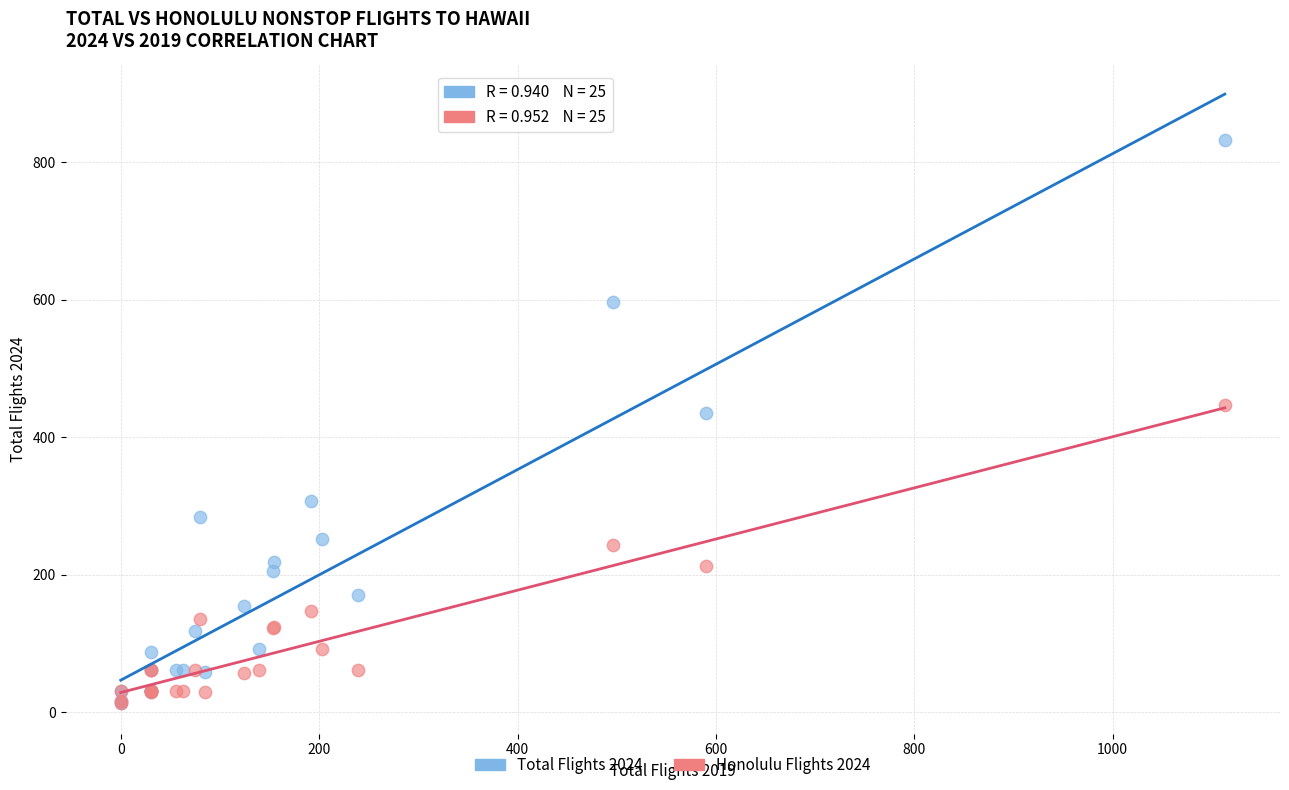

Across all series, what Y value is closest to 423?

436